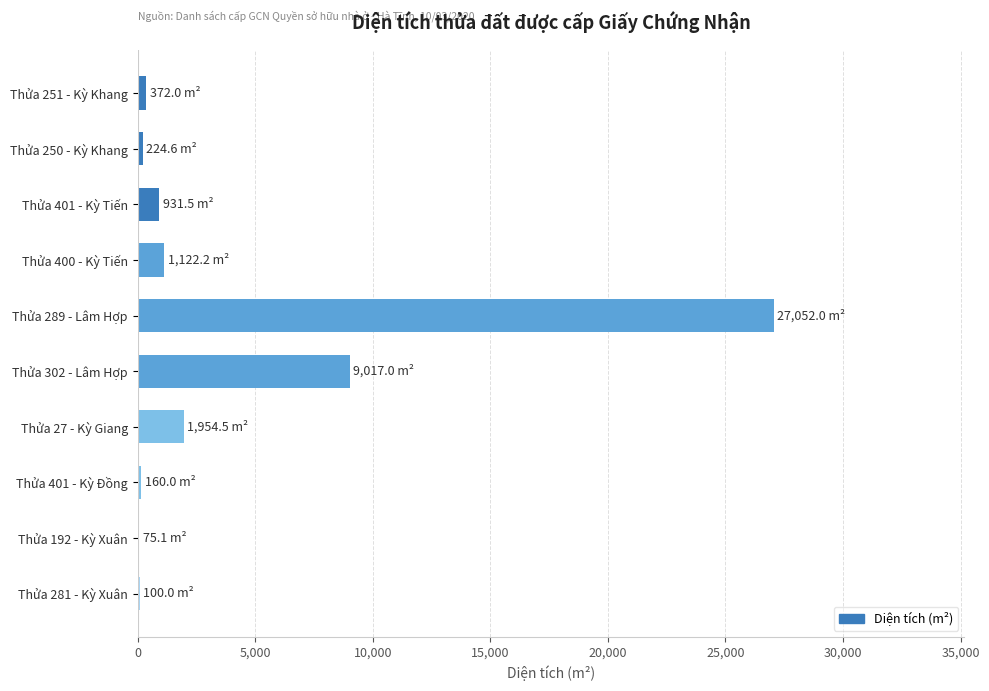

Is it true that the value at Thửa 302 - Lâm Hợp is 15819.9?

False